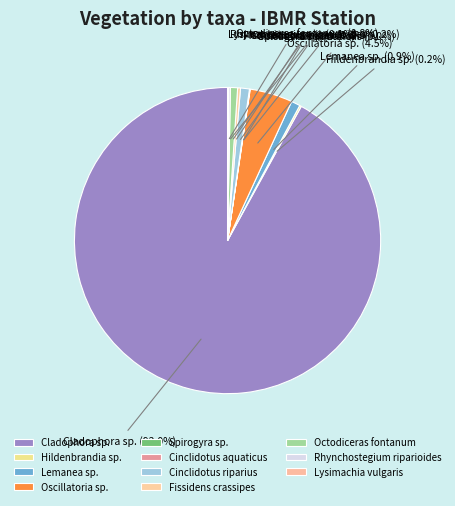

Does any single category account for the majority?

Yes